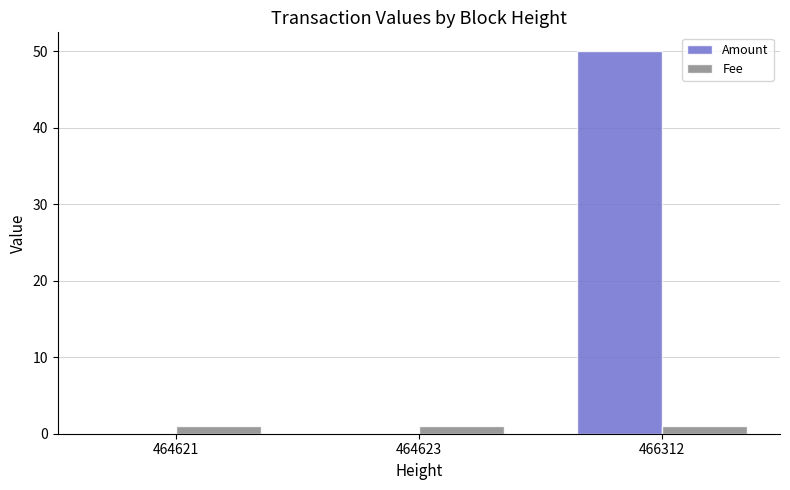

At which category is the sum across all series the highest?

466312